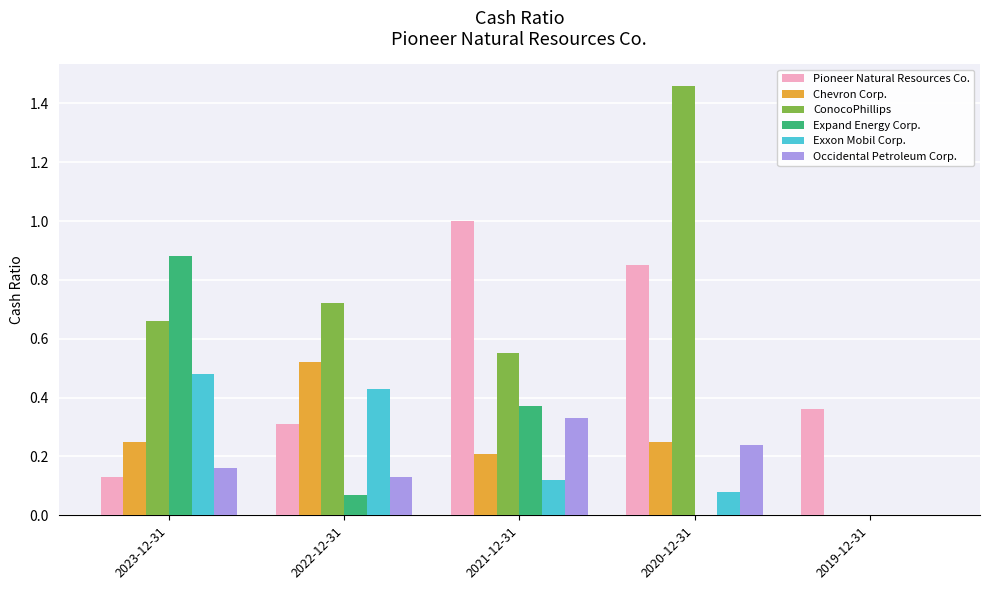

The value of Chevron Corp. at 2020-12-31 is 0.2. True or false?

True